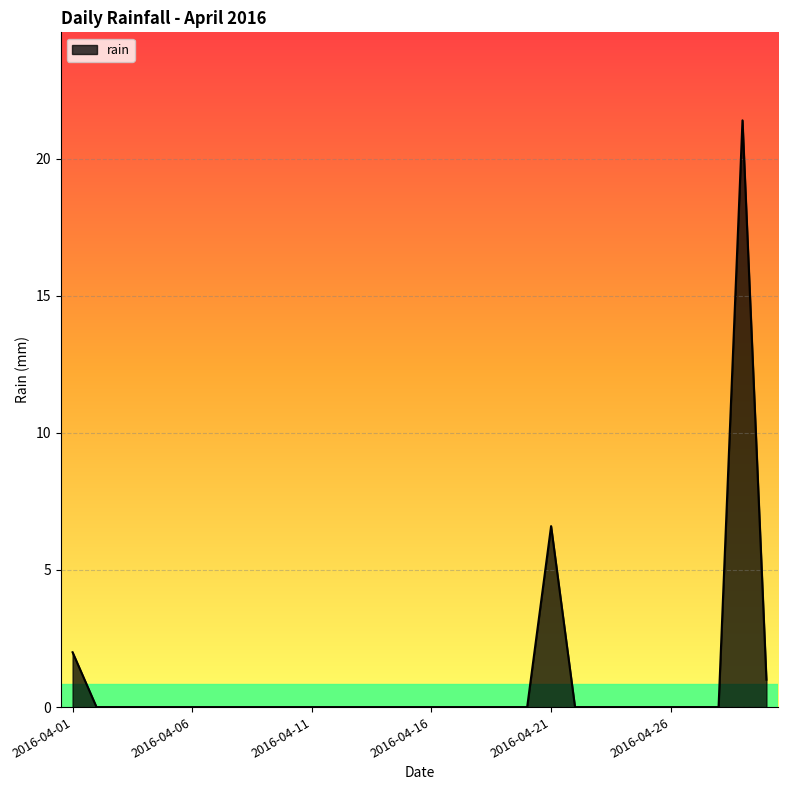

What is the greatest value displayed?

21.4